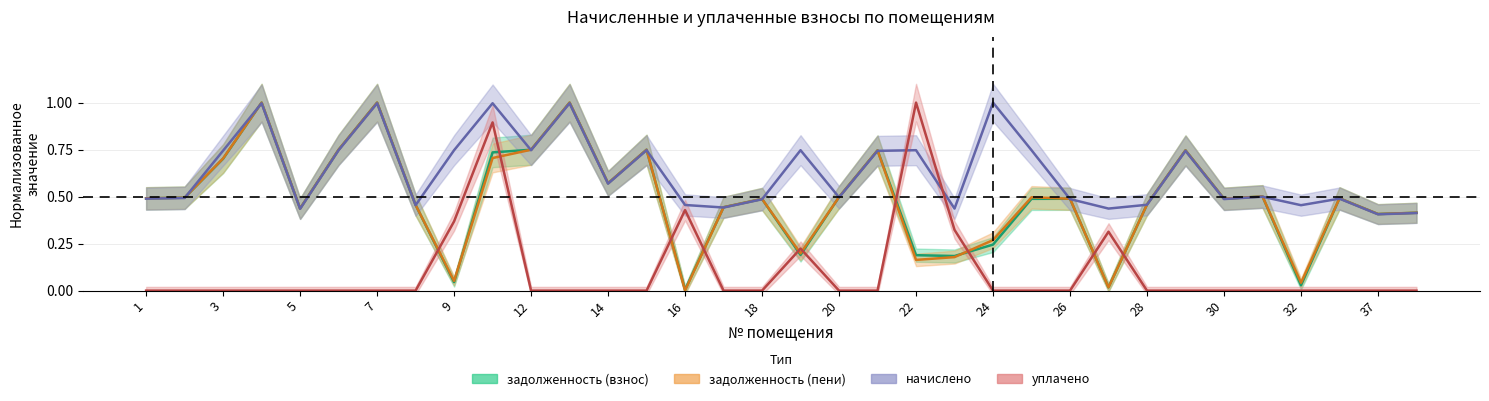

Reading left to right, what are all the values shown in this chart?

задолженность (взнос): 1=0.5	2=0.5	3=0.7	4=1.0	5=0.4	6=0.7	7=1.0	8=0.5	9=0.0	10=0.7	12=0.7	13=1.0	14=0.6	15=0.7	16=0.0	17=0.4	18=0.5	19=0.2	20=0.5	21=0.7	22=0.2	23=0.2	24=0.2	25=0.5	26=0.5	27=0.0	28=0.5	29=0.7	30=0.5	31=0.5	32=0.0	34=0.5	37=0.4	41=0.4
задолженность (пени): 1=0.5	2=0.5	3=0.7	4=1.0	5=0.4	6=0.7	7=1.0	8=0.5	9=0.1	10=0.7	12=0.7	13=1.0	14=0.6	15=0.7	16=0.0	17=0.4	18=0.5	19=0.2	20=0.5	21=0.7	22=0.2	23=0.2	24=0.3	25=0.5	26=0.5	27=0.0	28=0.5	29=0.7	30=0.5	31=0.5	32=0.0	34=0.5	37=0.4	41=0.4
начислено: 1=0.5	2=0.5	3=0.7	4=1.0	5=0.4	6=0.7	7=1.0	8=0.5	9=0.7	10=1.0	12=0.7	13=1.0	14=0.6	15=0.7	16=0.5	17=0.4	18=0.5	19=0.7	20=0.5	21=0.7	22=0.7	23=0.4	24=1.0	25=0.7	26=0.5	27=0.4	28=0.5	29=0.7	30=0.5	31=0.5	32=0.5	34=0.5	37=0.4	41=0.4
уплачено: 1=0.0	2=0.0	3=0.0	4=0.0	5=0.0	6=0.0	7=0.0	8=0.0	9=0.4	10=0.9	12=0.0	13=0.0	14=0.0	15=0.0	16=0.4	17=0.0	18=0.0	19=0.2	20=0.0	21=0.0	22=1.0	23=0.3	24=0.0	25=0.0	26=0.0	27=0.3	28=0.0	29=0.0	30=0.0	31=0.0	32=0.0	34=0.0	37=0.0	41=0.0